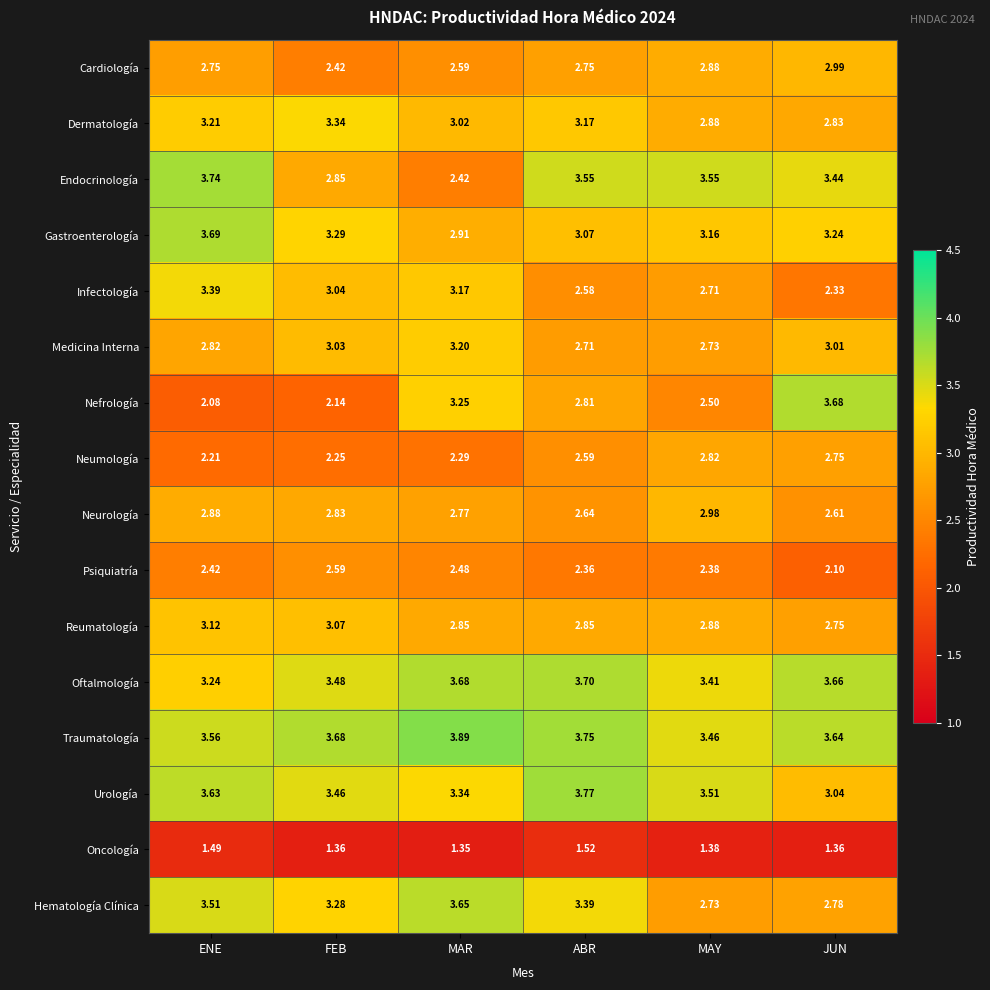

Rank the series at ENE from highest to lowest value.

Endocrinología, Gastroenterología, Urología, Traumatología, Hematología Clínica, Infectología, Oftalmología, Dermatología, Reumatología, Neurología, Medicina Interna, Cardiología, Psiquiatría, Neumología, Nefrología, Oncología